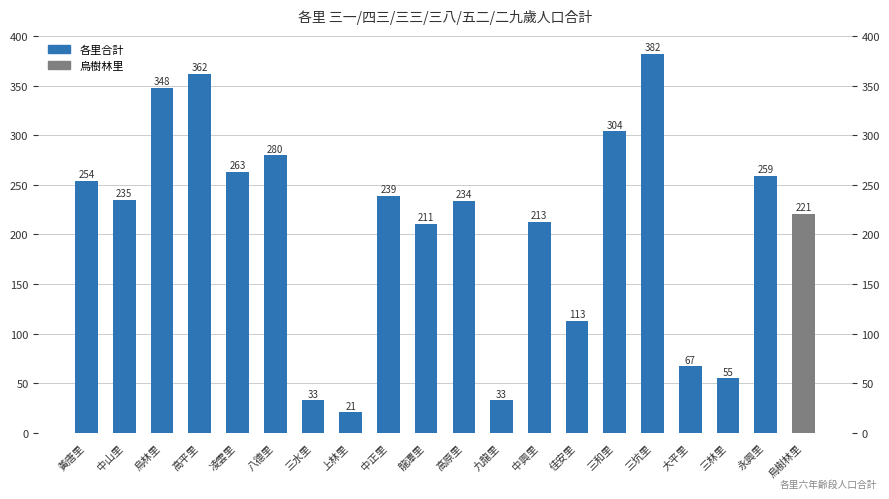

Rank the categories by value from highest to lowest.

三坑里, 高平里, 烏林里, 三和里, 八德里, 凌雲里, 永興里, 黃唐里, 中正里, 中山里, 高原里, 烏樹林里, 中興里, 龍潭里, 佳安里, 大平里, 三林里, 三水里, 九龍里, 上林里